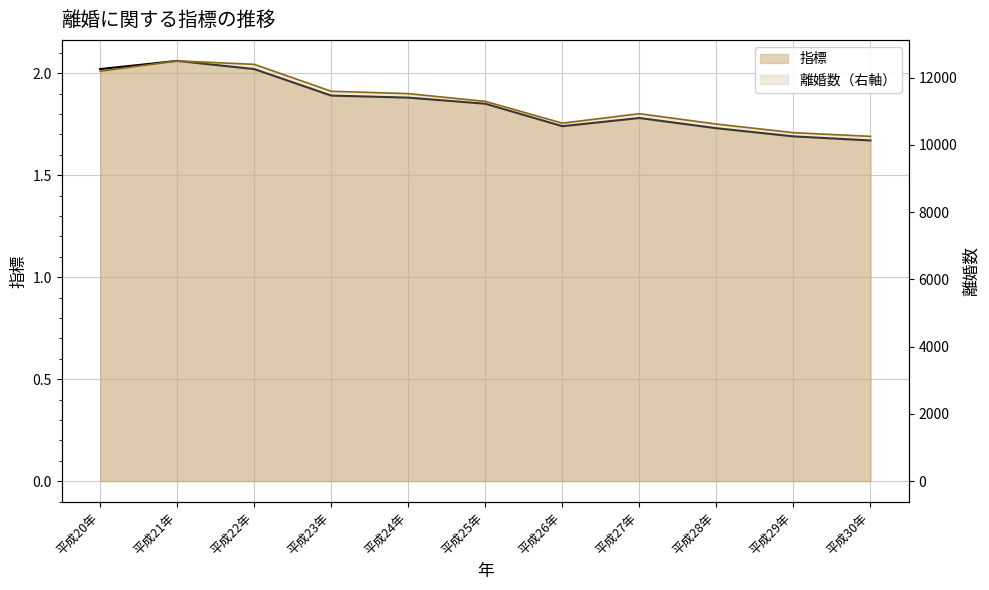

What position from the left is 平成25年?

6